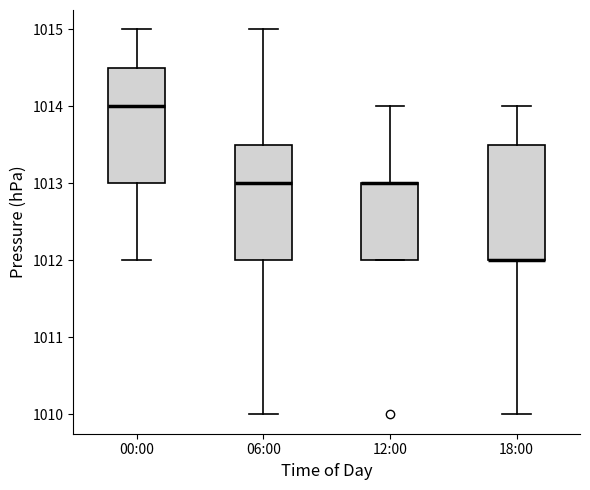

Reading left to right, read every box against the y-axis: the position of its median line, the range the box covers, and the ends of its whiskers. The values are not printed on the chart, so give them approximately, as read against the axis.

00:00: median 1014.0, box 1013.0 to 1014.5, whiskers 1012.0 to 1015.0
06:00: median 1013.0, box 1012.0 to 1013.5, whiskers 1010.0 to 1015.0
12:00: median 1013.0 (drawn on the box's upper edge), box 1012.0 to 1013.0, whiskers 1012.0 to 1014.0
18:00: median 1012.0 (drawn on the box's lower edge), box 1012.0 to 1013.5, whiskers 1010.0 to 1014.0